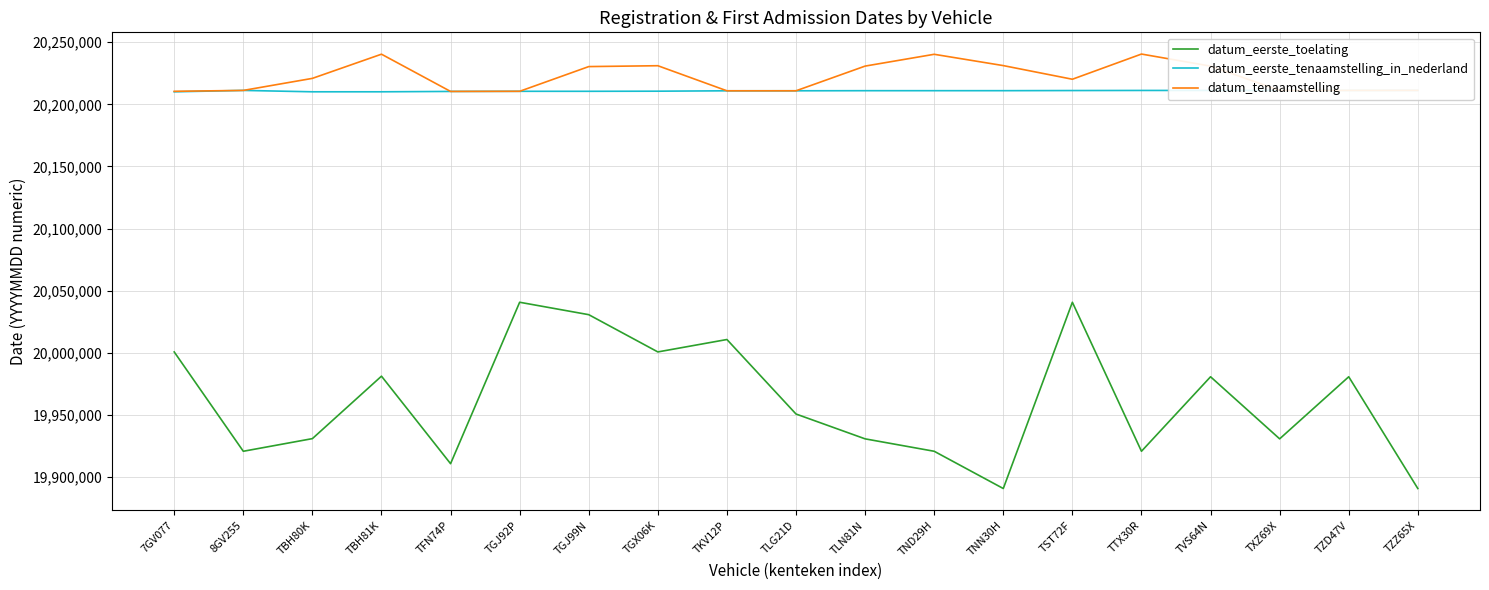

Which series has the largest range (max minus min)?

datum_eerste_toelating